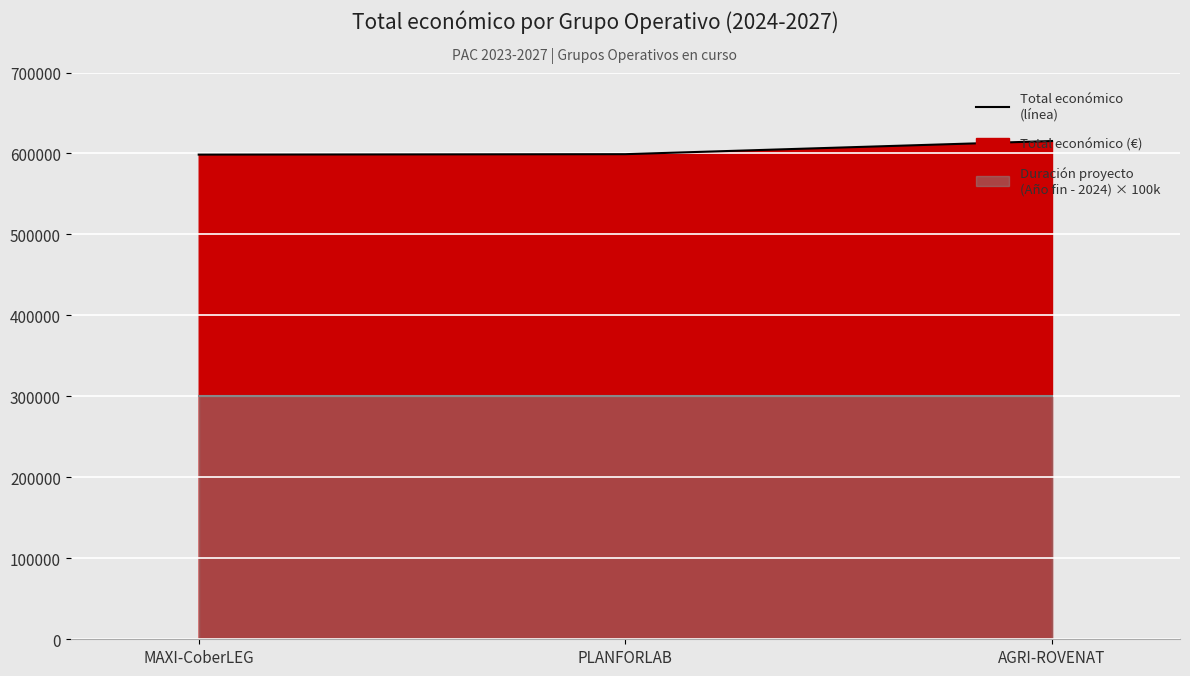

At which category is the sum across all series the highest?

AGRI-ROVENAT